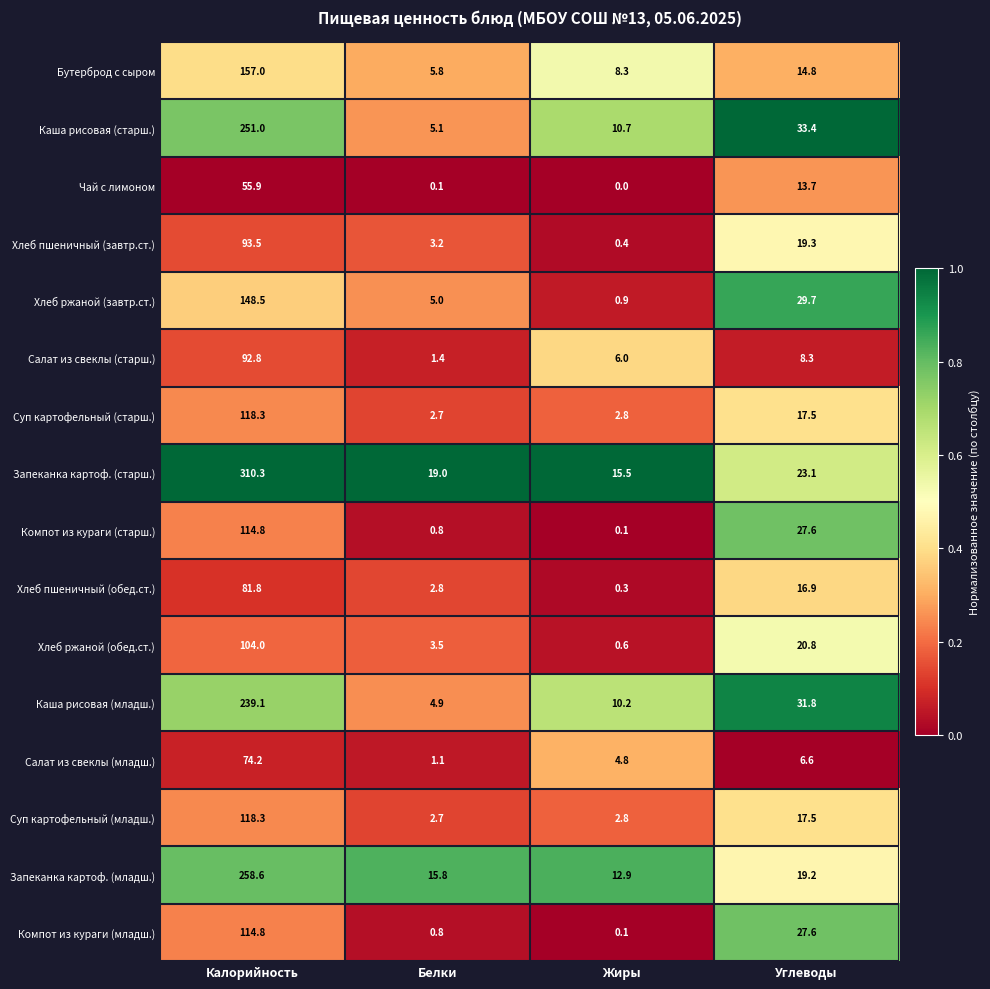

At which category is the sum across all series the highest?

Калорийность